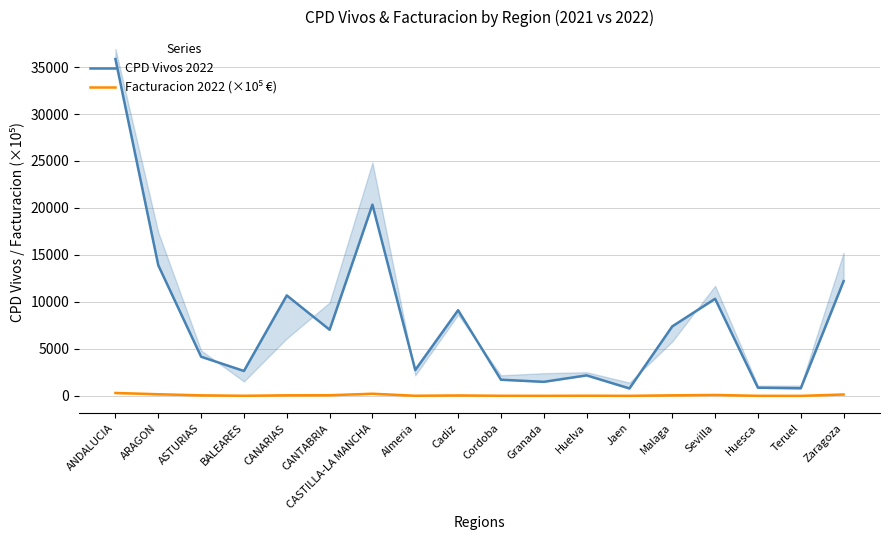

Is this an area chart (filled region under the line)?

No